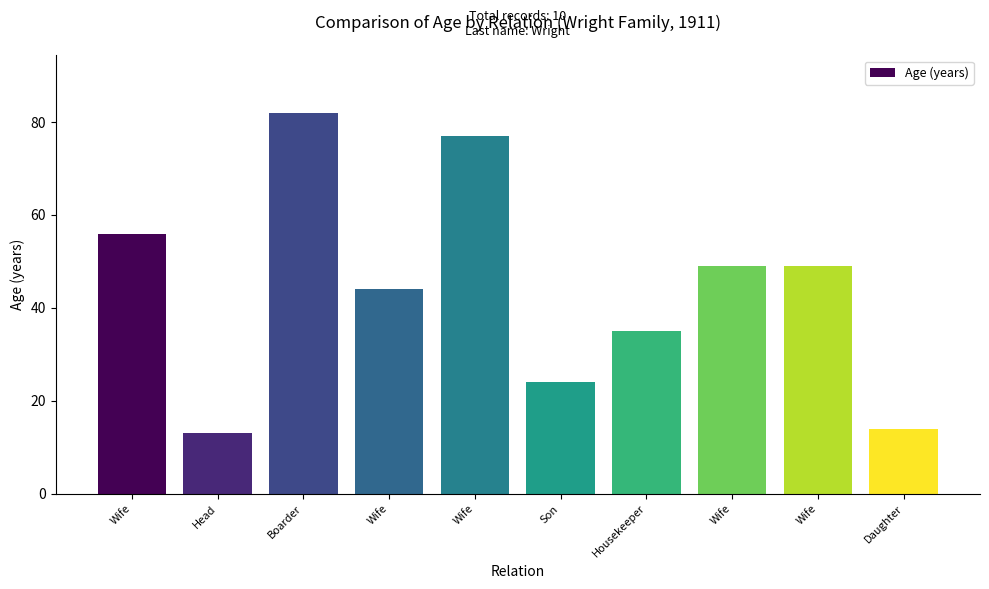

Does the chart contain any negative values?

No